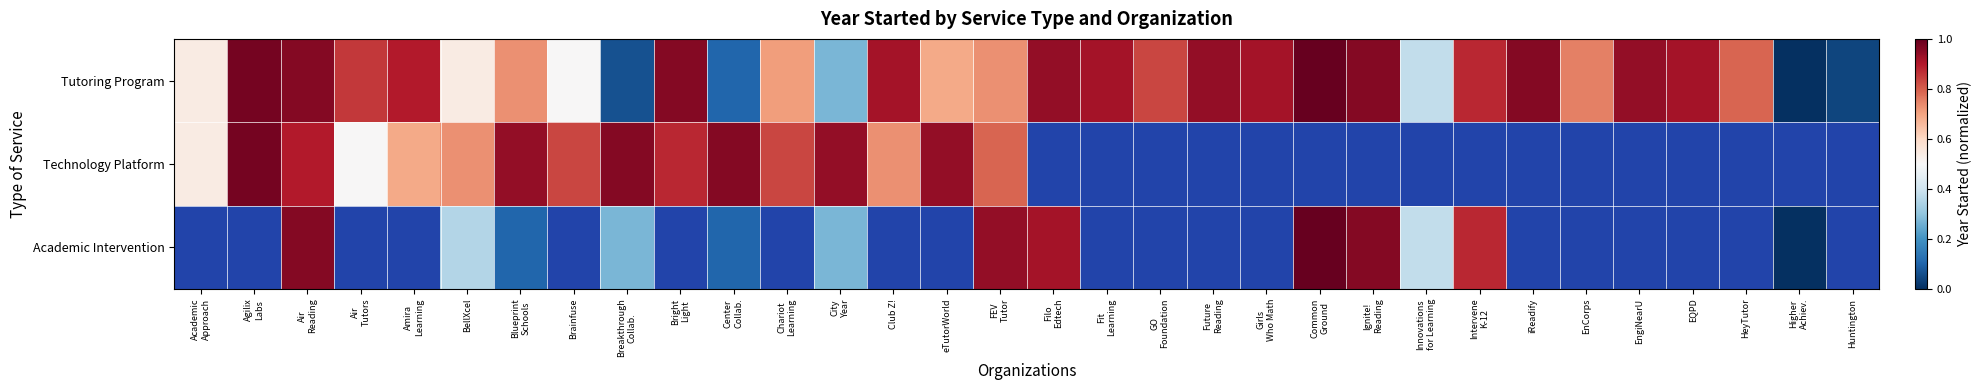

Which category has the lowest value in the Tutoring Program series?

Higher Achiev.